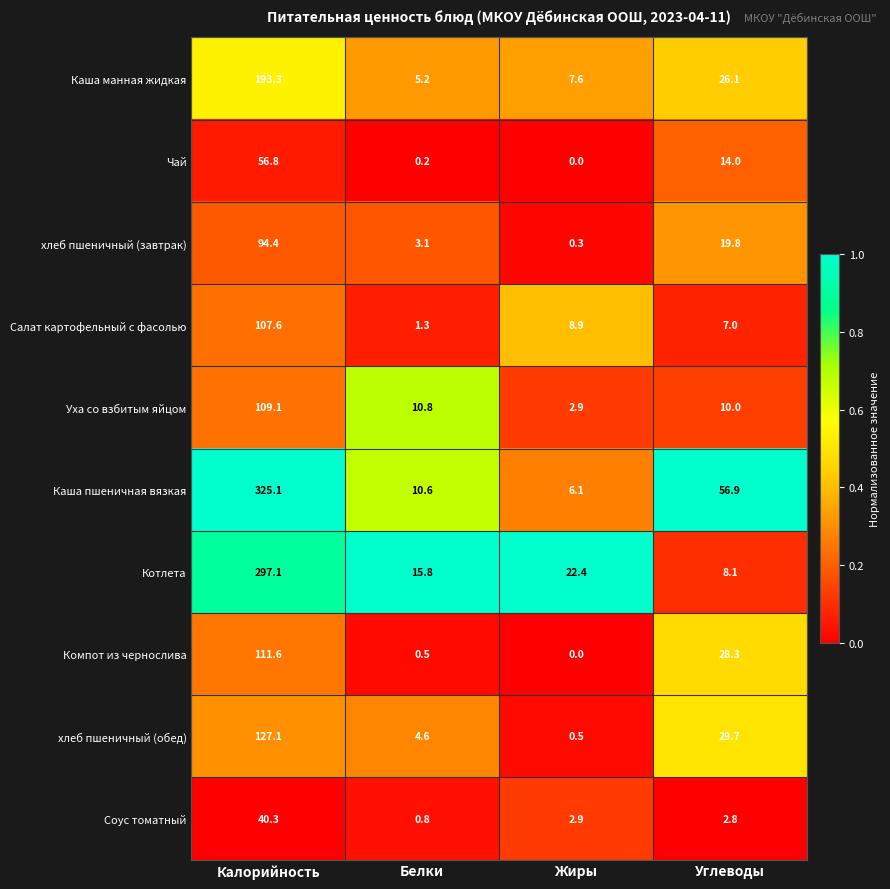

Between Калорийность and Углеводы, which series saw the biggest shift?

Котлета